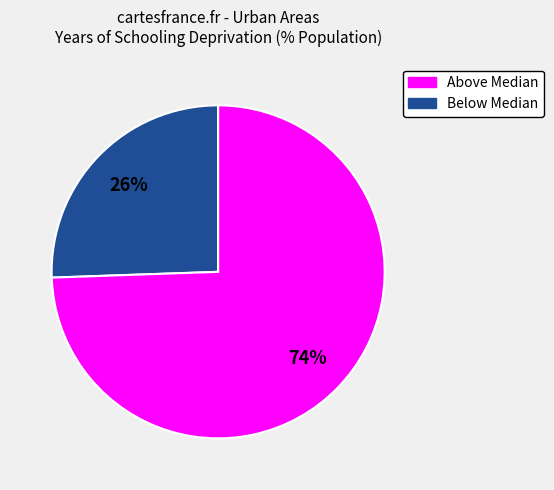

Does any single category account for the majority?

Yes